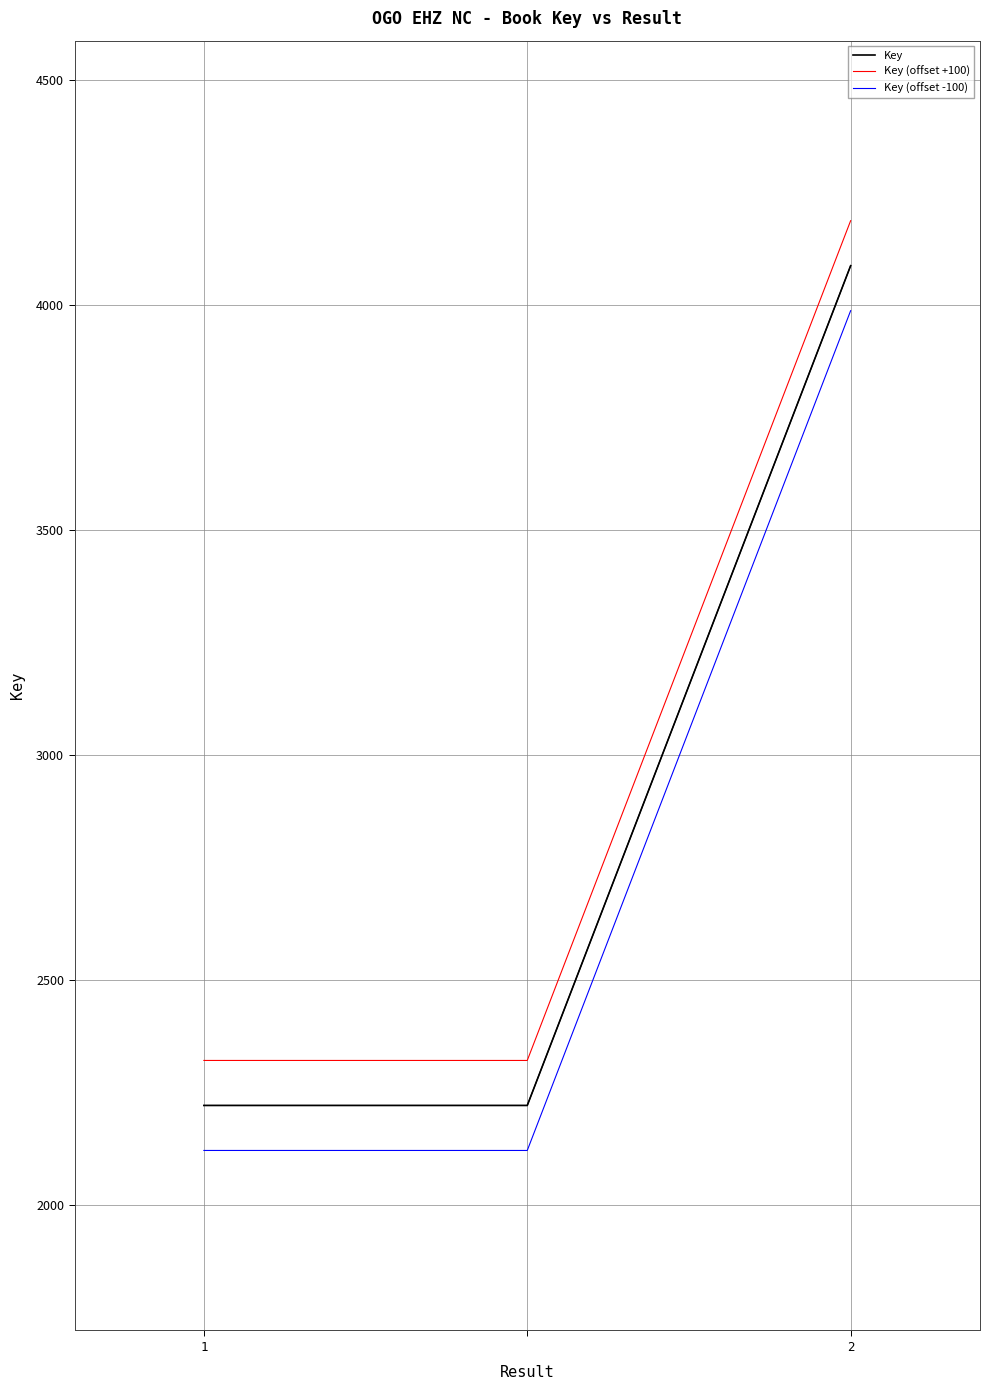

List the series in order of their overall mean, highest first.

Key (offset +100), Key, Key (offset -100)